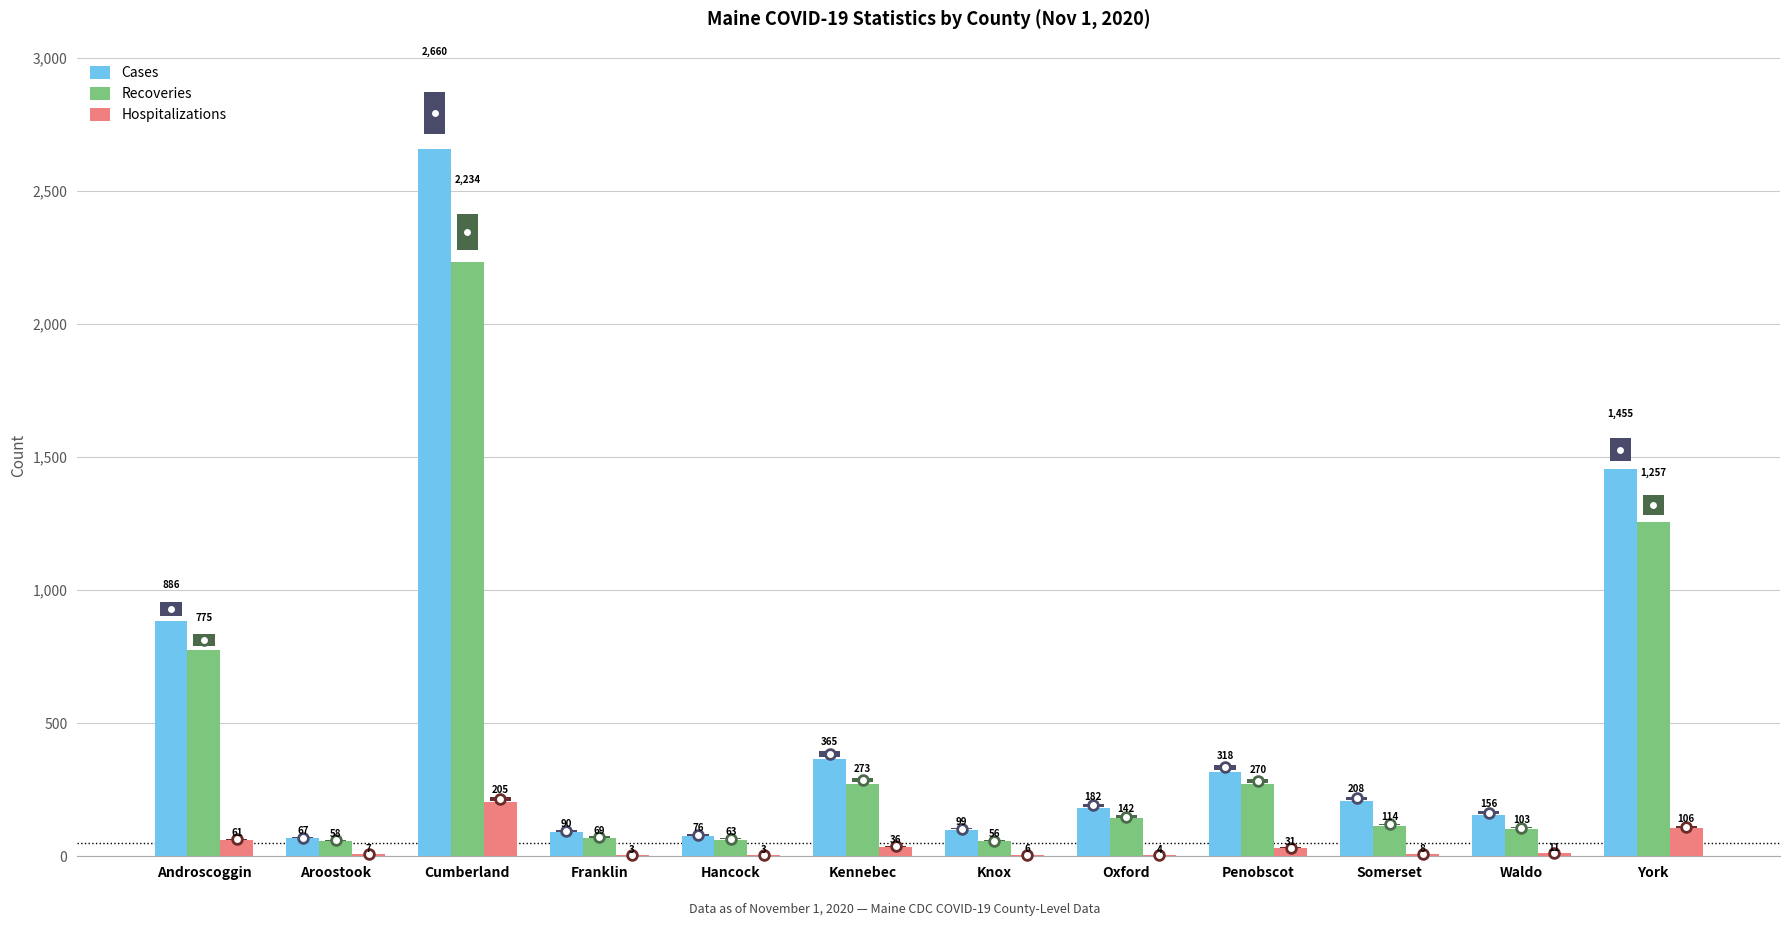

True or false: Hospitalizations has a value of 6 at Knox.

True